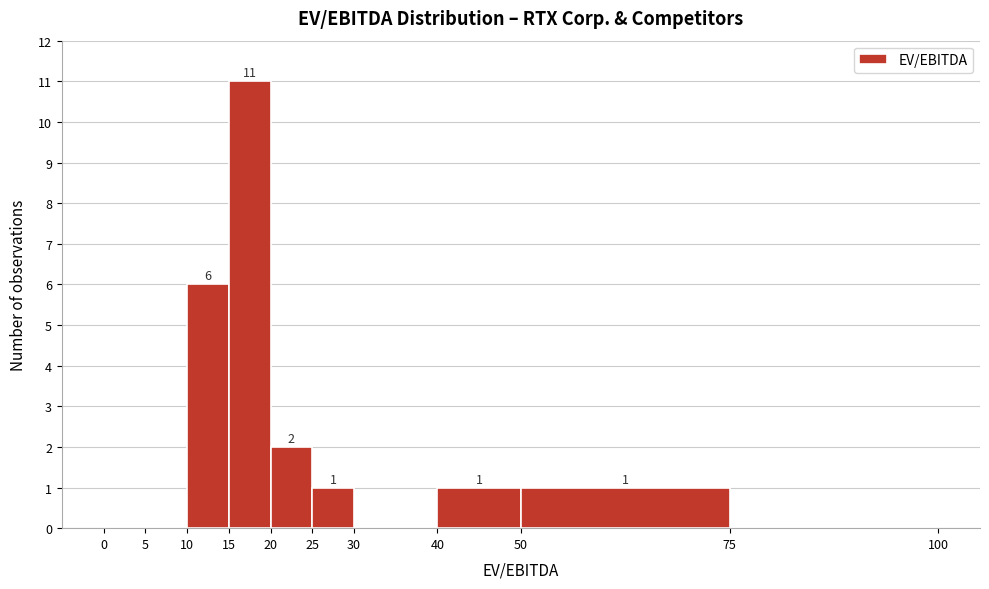

Over which range of the x-axis is the bar tallest?

15 to 20